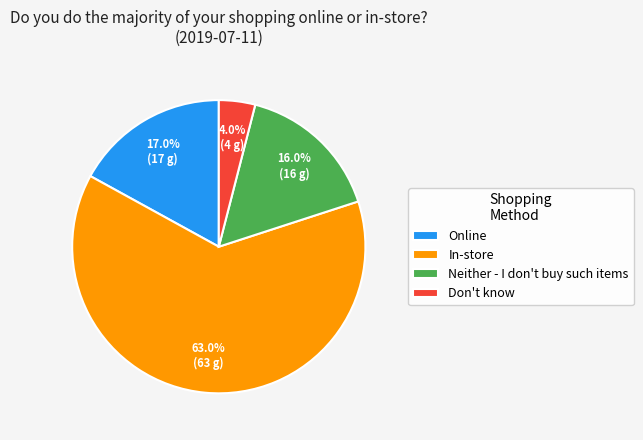

Which slice is the largest?

In-store